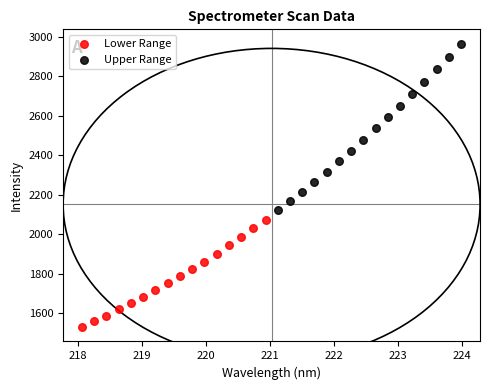

Which series reaches the maximum Y coordinate?

Upper Range